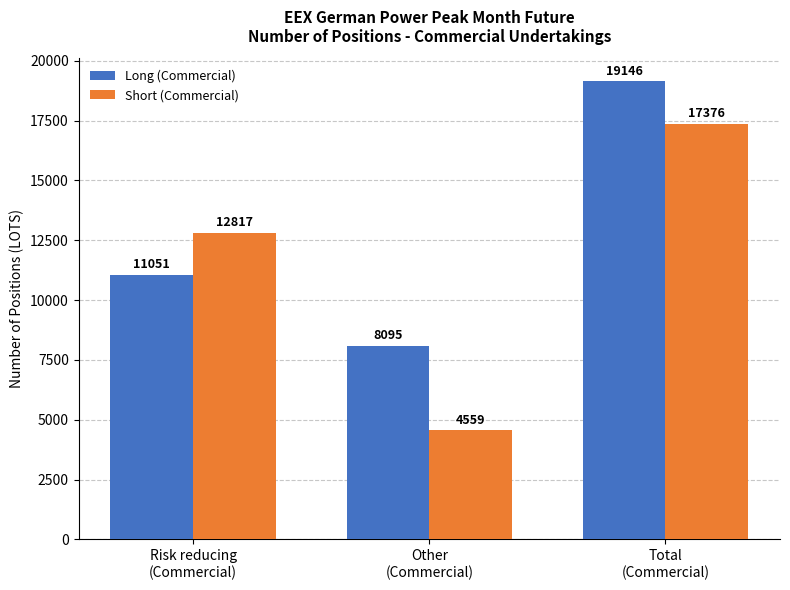

Is it true that Long (Commercial) equals 19146 at Total
(Commercial)?

True